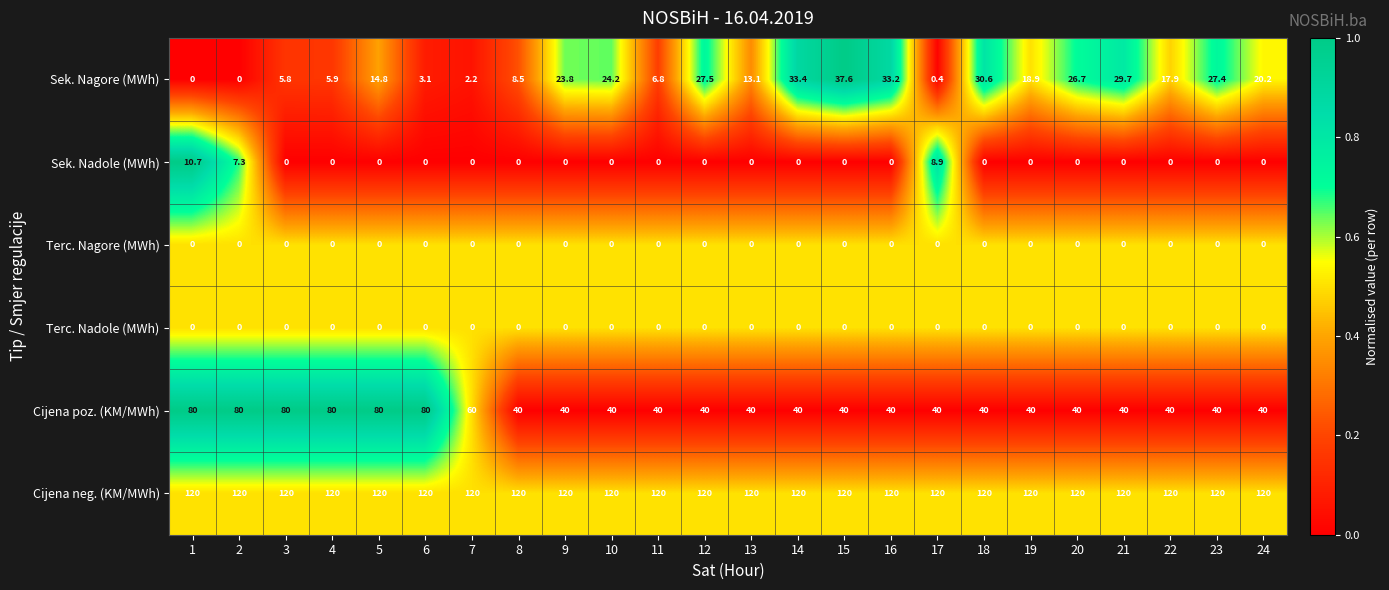

What is the total value across all series at 20?

186.7